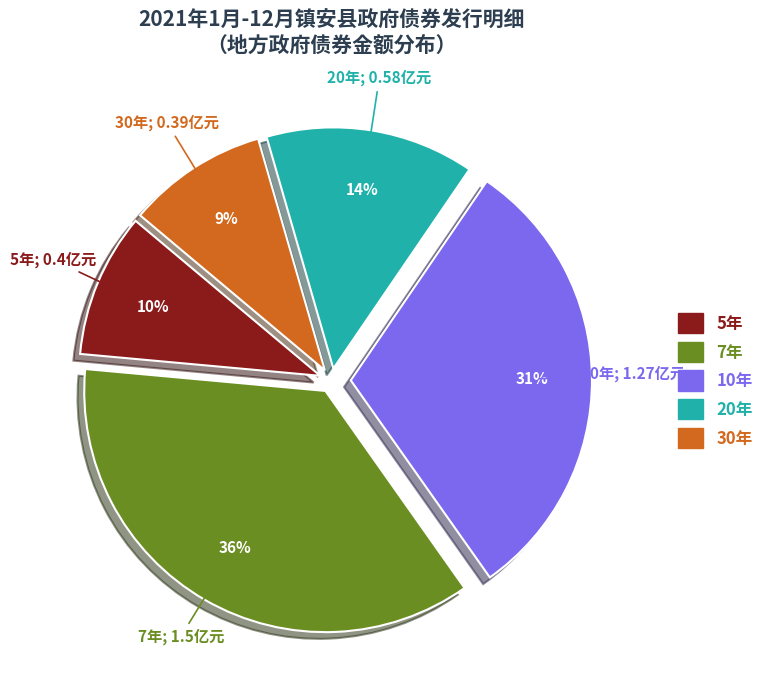

What is the largest slice in the pie chart?

7年